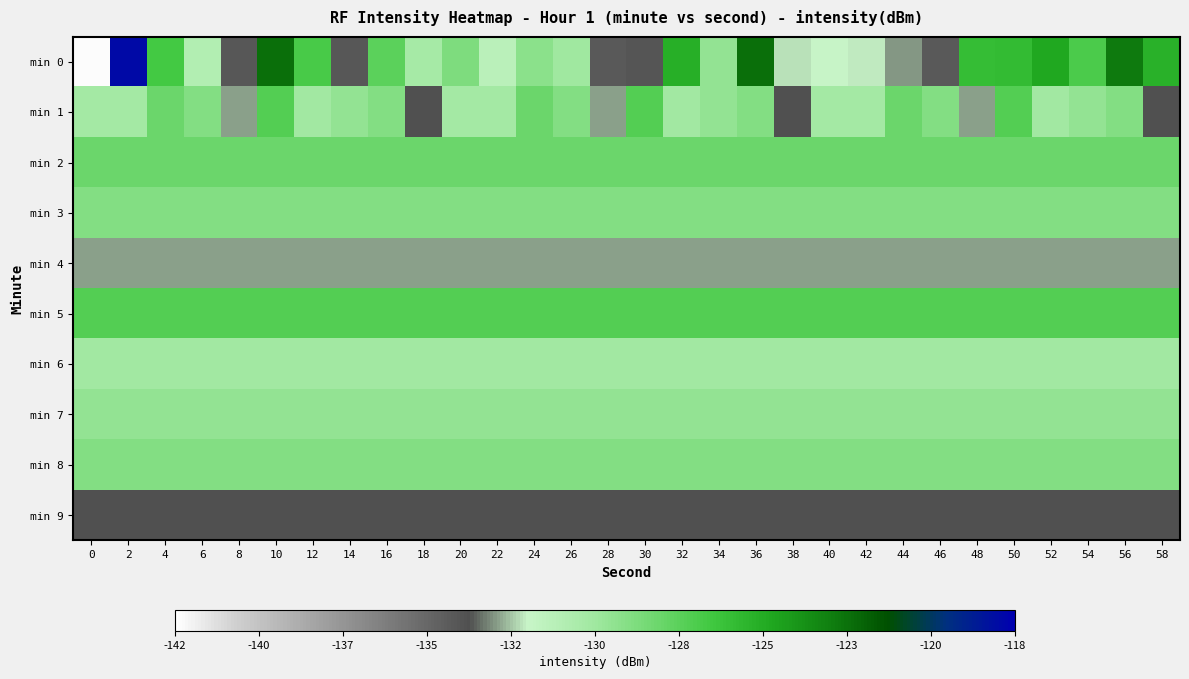

Reading right to left, list all the values displayed in this chart.

min 0: 58=-125.4	56=-123.1	54=-127.0	52=-125.0	50=-126.0	48=-126.1	46=-134.1	44=-132.9	42=-132.0	40=-132.0	38=-132.1	36=-122.7	34=-129.6	32=-125.3	30=-133.8	28=-134.1	26=-130.0	24=-129.3	22=-131.2	20=-128.8	18=-130.3	16=-127.6	14=-134.0	12=-127.0	10=-122.8	8=-134.0	6=-130.9	4=-126.8	2=-118.5	0=-141.9
min 1: 58=-133.6	56=-129.1	54=-129.6	52=-130.2	50=-127.3	48=-132.8	46=-129.0	44=-128.2	42=-130.3	40=-130.2	38=-133.6	36=-129.1	34=-129.6	32=-130.2	30=-127.3	28=-132.8	26=-129.0	24=-128.2	22=-130.3	20=-130.2	18=-133.6	16=-129.1	14=-129.6	12=-130.2	10=-127.3	8=-132.8	6=-129.0	4=-128.2	2=-130.3	0=-130.2
min 2: 58=-128.2	56=-128.2	54=-128.2	52=-128.2	50=-128.2	48=-128.2	46=-128.2	44=-128.2	42=-128.2	40=-128.2	38=-128.2	36=-128.2	34=-128.2	32=-128.2	30=-128.2	28=-128.2	26=-128.2	24=-128.2	22=-128.2	20=-128.2	18=-128.2	16=-128.2	14=-128.2	12=-128.2	10=-128.2	8=-128.2	6=-128.2	4=-128.2	2=-128.2	0=-128.2
min 3: 58=-129.0	56=-129.0	54=-129.0	52=-129.0	50=-129.0	48=-129.0	46=-129.0	44=-129.0	42=-129.0	40=-129.0	38=-129.0	36=-129.0	34=-129.0	32=-129.0	30=-129.0	28=-129.0	26=-129.0	24=-129.0	22=-129.0	20=-129.0	18=-129.0	16=-129.0	14=-129.0	12=-129.0	10=-129.0	8=-129.0	6=-129.0	4=-129.0	2=-129.0	0=-129.0
min 4: 58=-132.8	56=-132.8	54=-132.8	52=-132.8	50=-132.8	48=-132.8	46=-132.8	44=-132.8	42=-132.8	40=-132.8	38=-132.8	36=-132.8	34=-132.8	32=-132.8	30=-132.8	28=-132.8	26=-132.8	24=-132.8	22=-132.8	20=-132.8	18=-132.8	16=-132.8	14=-132.8	12=-132.8	10=-132.8	8=-132.8	6=-132.8	4=-132.8	2=-132.8	0=-132.8
min 5: 58=-127.3	56=-127.3	54=-127.3	52=-127.3	50=-127.3	48=-127.3	46=-127.3	44=-127.3	42=-127.3	40=-127.3	38=-127.3	36=-127.3	34=-127.3	32=-127.3	30=-127.3	28=-127.3	26=-127.3	24=-127.3	22=-127.3	20=-127.3	18=-127.3	16=-127.3	14=-127.3	12=-127.3	10=-127.3	8=-127.3	6=-127.3	4=-127.3	2=-127.3	0=-127.3
min 6: 58=-130.2	56=-130.2	54=-130.2	52=-130.2	50=-130.2	48=-130.2	46=-130.2	44=-130.2	42=-130.2	40=-130.2	38=-130.2	36=-130.2	34=-130.2	32=-130.2	30=-130.2	28=-130.2	26=-130.2	24=-130.2	22=-130.2	20=-130.2	18=-130.2	16=-130.2	14=-130.2	12=-130.2	10=-130.2	8=-130.2	6=-130.2	4=-130.2	2=-130.2	0=-130.2
min 7: 58=-129.6	56=-129.6	54=-129.6	52=-129.6	50=-129.6	48=-129.6	46=-129.6	44=-129.6	42=-129.6	40=-129.6	38=-129.6	36=-129.6	34=-129.6	32=-129.6	30=-129.6	28=-129.6	26=-129.6	24=-129.6	22=-129.6	20=-129.6	18=-129.6	16=-129.6	14=-129.6	12=-129.6	10=-129.6	8=-129.6	6=-129.6	4=-129.6	2=-129.6	0=-129.6
min 8: 58=-129.1	56=-129.1	54=-129.1	52=-129.1	50=-129.1	48=-129.1	46=-129.1	44=-129.1	42=-129.1	40=-129.1	38=-129.1	36=-129.1	34=-129.1	32=-129.1	30=-129.1	28=-129.1	26=-129.1	24=-129.1	22=-129.1	20=-129.1	18=-129.1	16=-129.1	14=-129.1	12=-129.1	10=-129.1	8=-129.1	6=-129.1	4=-129.1	2=-129.1	0=-129.1
min 9: 58=-133.6	56=-133.6	54=-133.6	52=-133.6	50=-133.6	48=-133.6	46=-133.6	44=-133.6	42=-133.6	40=-133.6	38=-133.6	36=-133.6	34=-133.6	32=-133.6	30=-133.6	28=-133.6	26=-133.6	24=-133.6	22=-133.6	20=-133.6	18=-133.6	16=-133.6	14=-133.6	12=-133.6	10=-133.6	8=-133.6	6=-133.6	4=-133.6	2=-133.6	0=-133.6